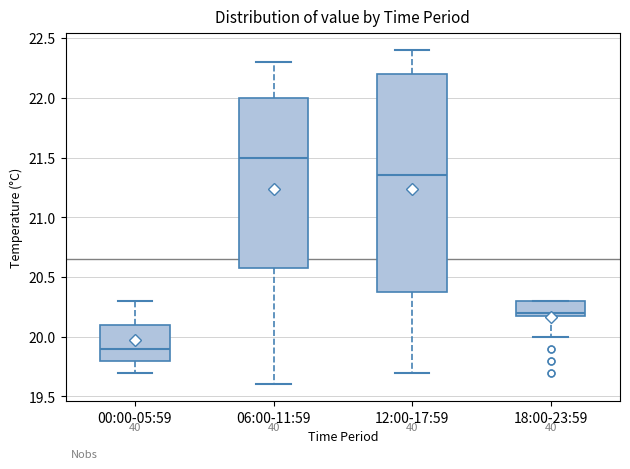

Comparing the boxes themselves (not the whiskers), which one is the tallest?

12:00-17:59